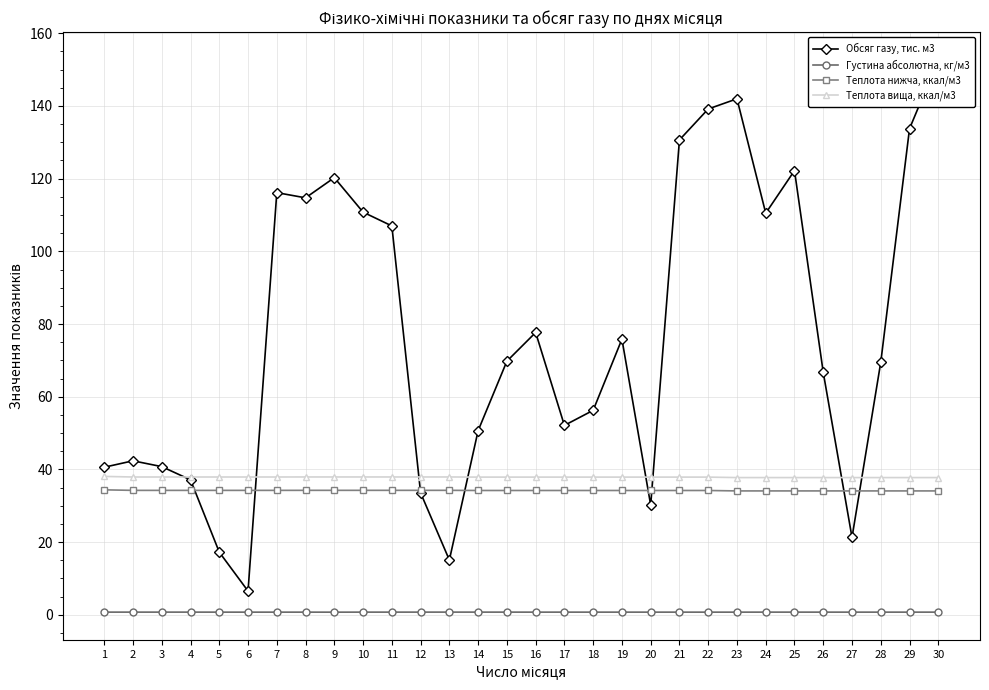

Between 15 and 6, which is larger?

15